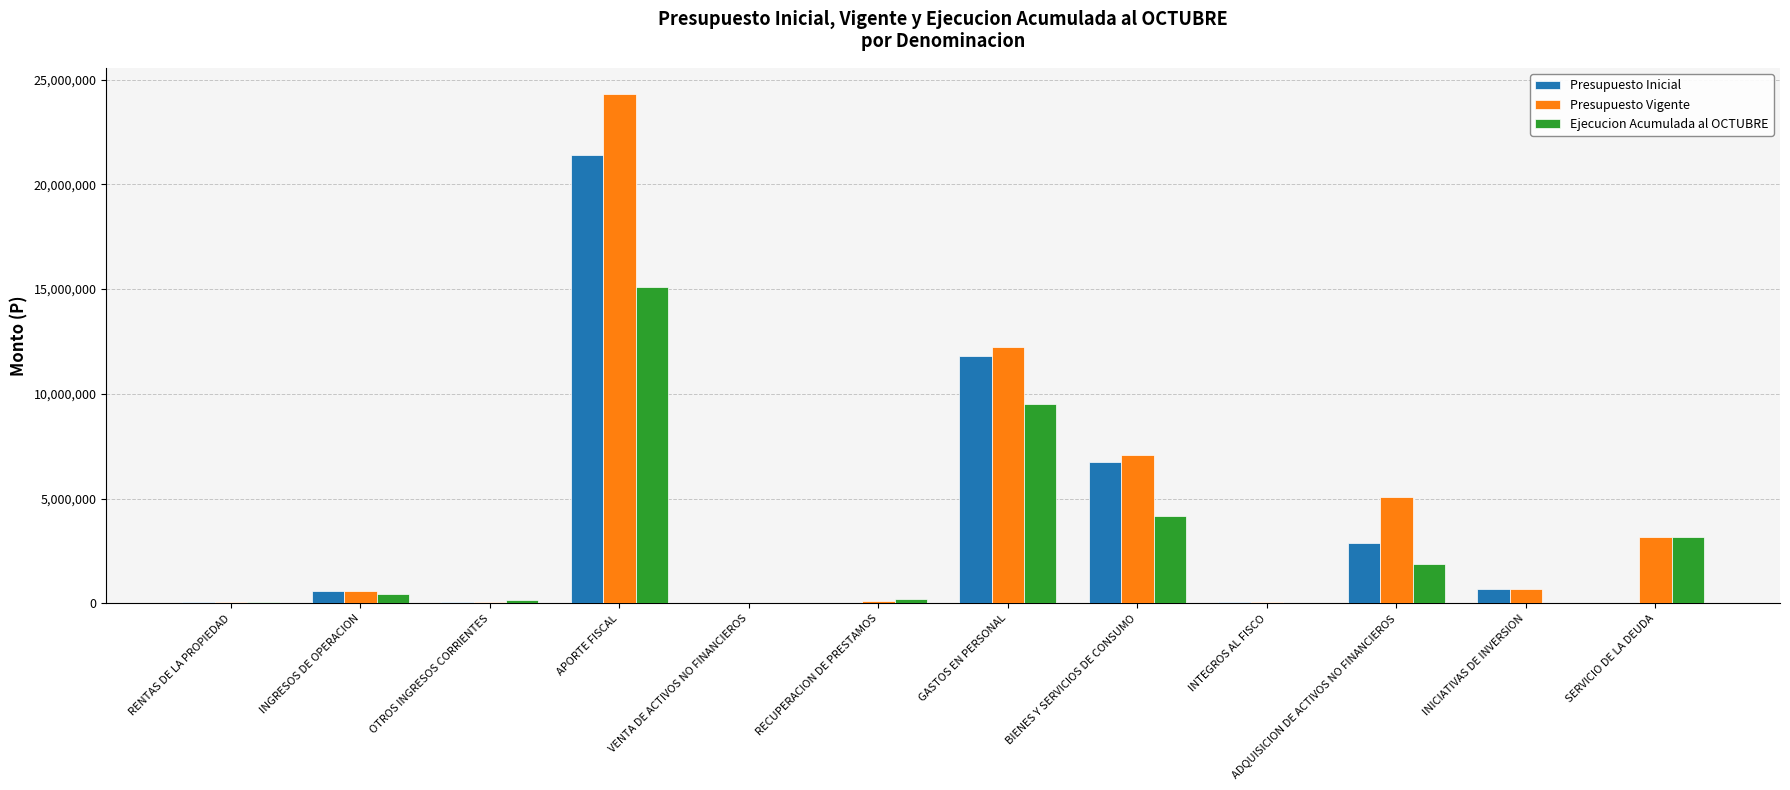

Where is Presupuesto Inicial nearest to the value 10702234?

GASTOS EN PERSONAL